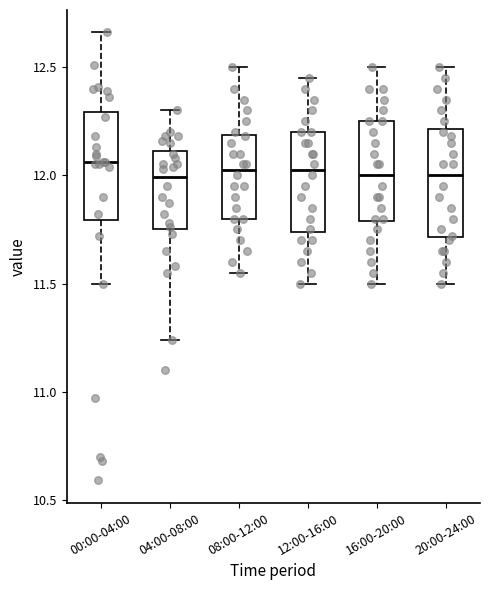

Reading left to right, read every box against the y-axis: the position of its median line, the range the box covers, and the ends of its whiskers. The values are not printed on the chart, so give them approximately, as read against the axis.

00:00-04:00: median 12.05, box 11.80 to 12.30, whiskers 11.50 to 12.65
04:00-08:00: median 12.00, box 11.75 to 12.10, whiskers 11.25 to 12.30
08:00-12:00: median 12.05, box 11.80 to 12.20, whiskers 11.55 to 12.50
12:00-16:00: median 12.05, box 11.75 to 12.20, whiskers 11.50 to 12.45
16:00-20:00: median 12.00, box 11.80 to 12.25, whiskers 11.50 to 12.50
20:00-24:00: median 12.00, box 11.70 to 12.20, whiskers 11.50 to 12.50